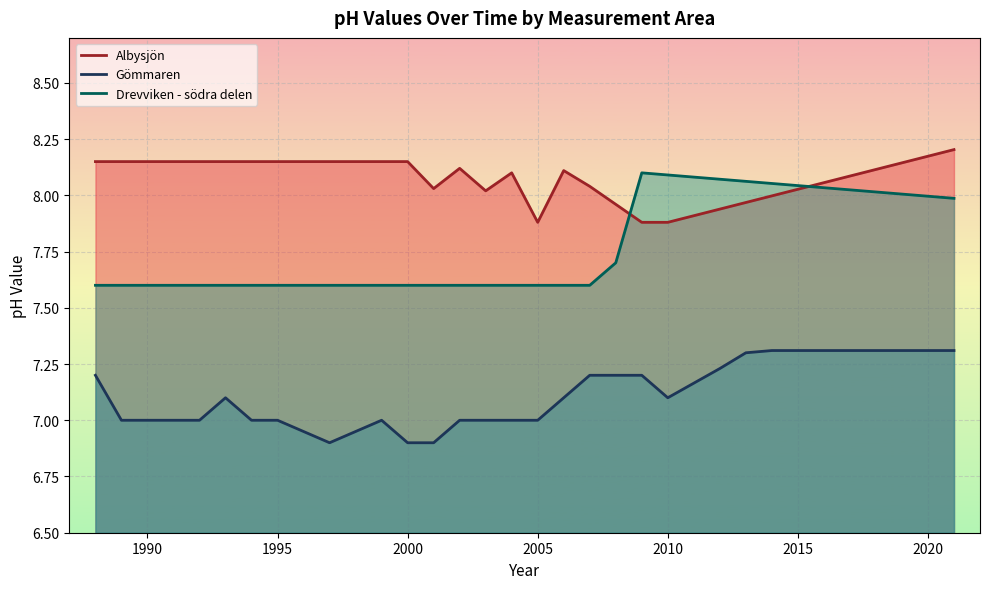

What is the sum of all Drevviken - södra delen values?

185.3